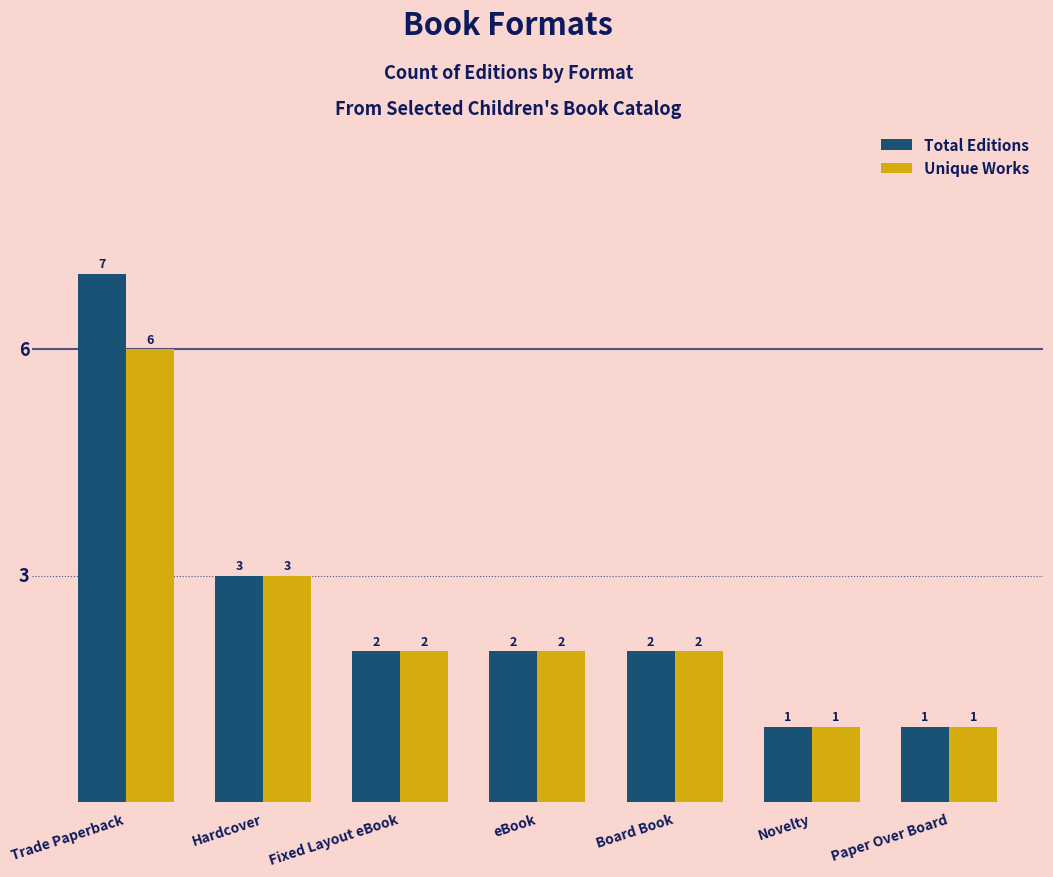

At which label is Total Editions closest to 4?

Hardcover